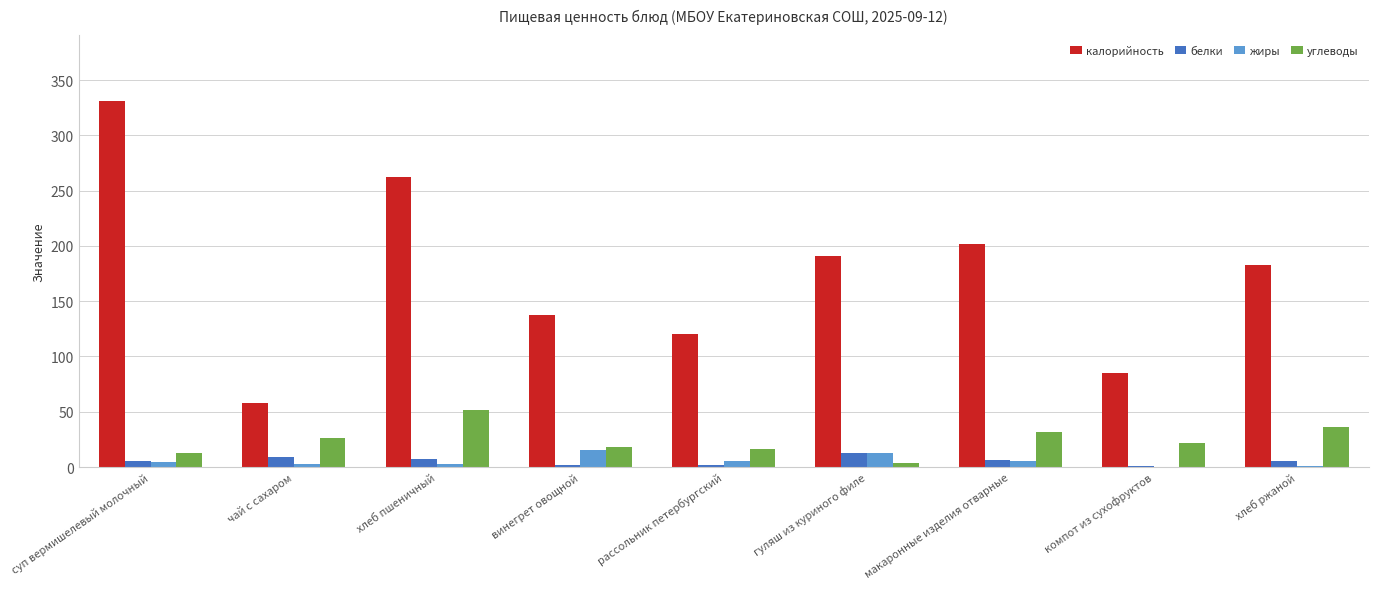

What is the average value of the калорийность series?

174.5